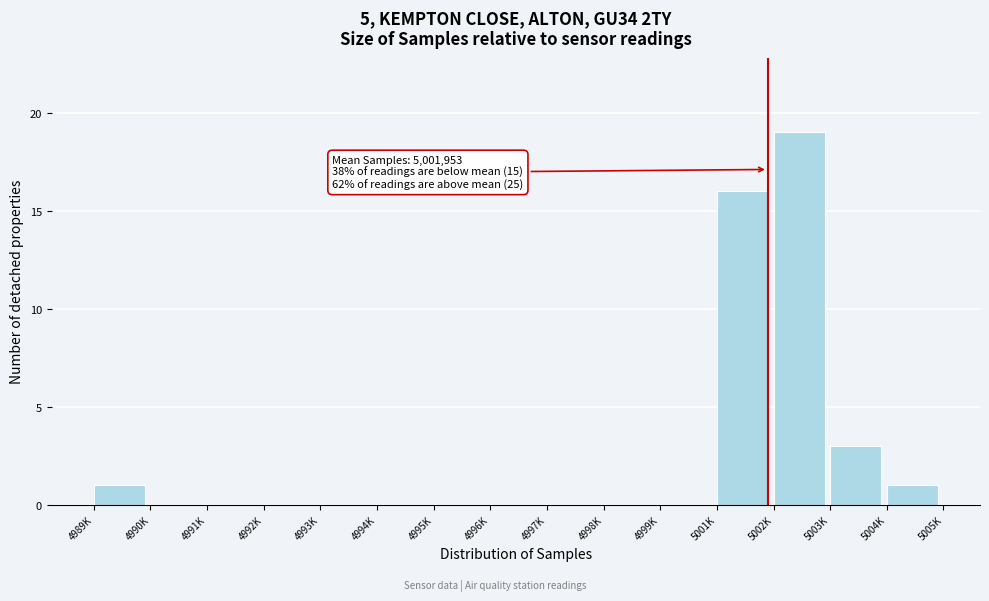

Reading left to right, what are all the values shown in this chart?

4989K=1	4990K=0	4991K=0	4992K=0	4993K=0	4994K=0	4995K=0	4996K=0	4997K=0	4998K=0	4999K=0	5001K=16	5002K=19	5003K=3	5004K=1